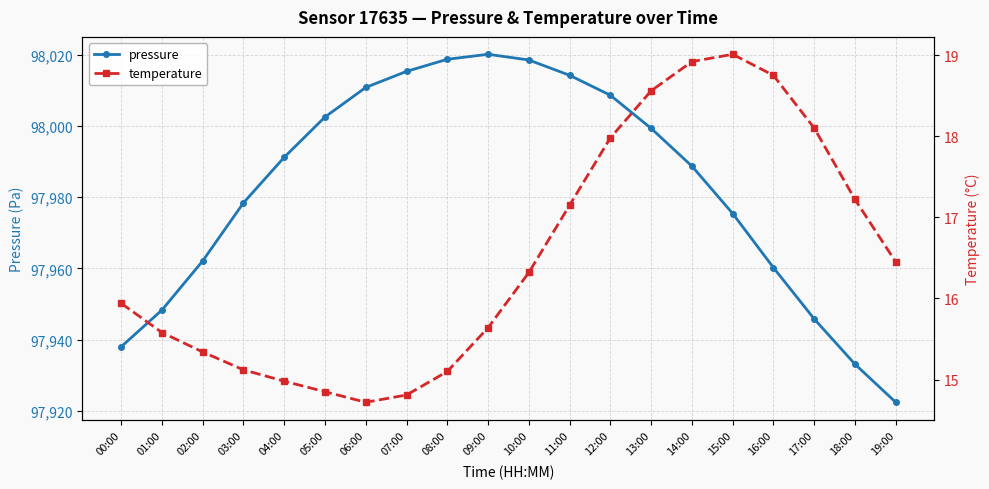

Reading left to right, extract all data points from this chart.

pressure: 97938.0	97948.3	97962.1	97978.4	97991.2	98002.5	98010.8	98015.3	98018.7	98020.1	98018.5	98014.2	98008.6	97999.3	97988.7	97975.4	97960.2	97945.8	97933.1	97922.4
temperature: 15.9	15.6	15.3	15.1	15.0	14.8	14.7	14.8	15.1	15.6	16.3	17.1	18.0	18.6	18.9	19.0	18.8	18.1	17.2	16.4